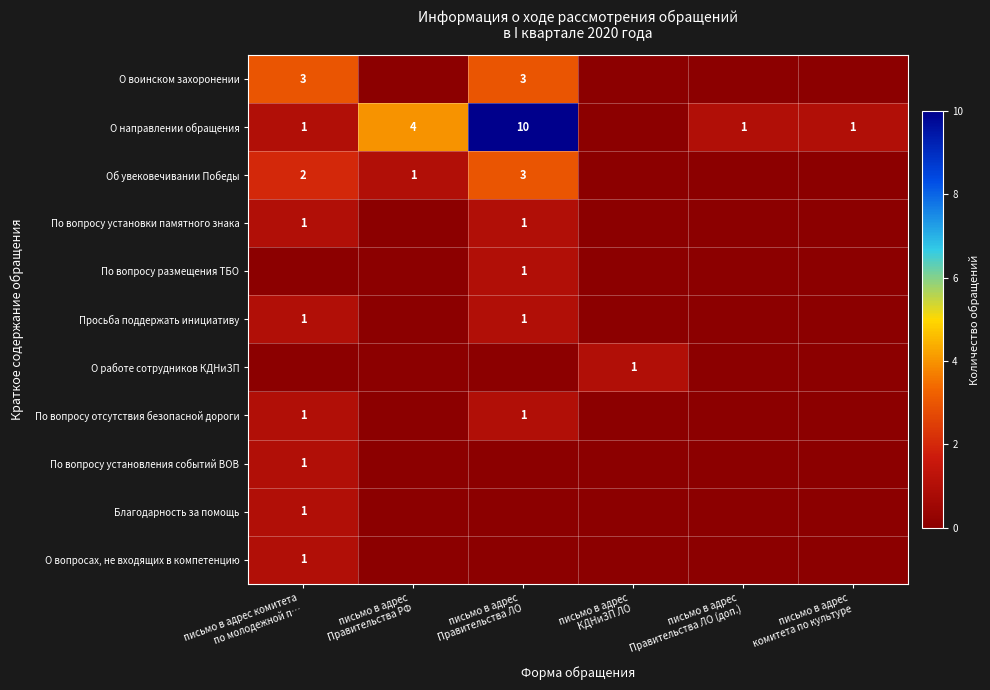

What is the sum of all О вопросах, не входящих в компетенцию values?

1